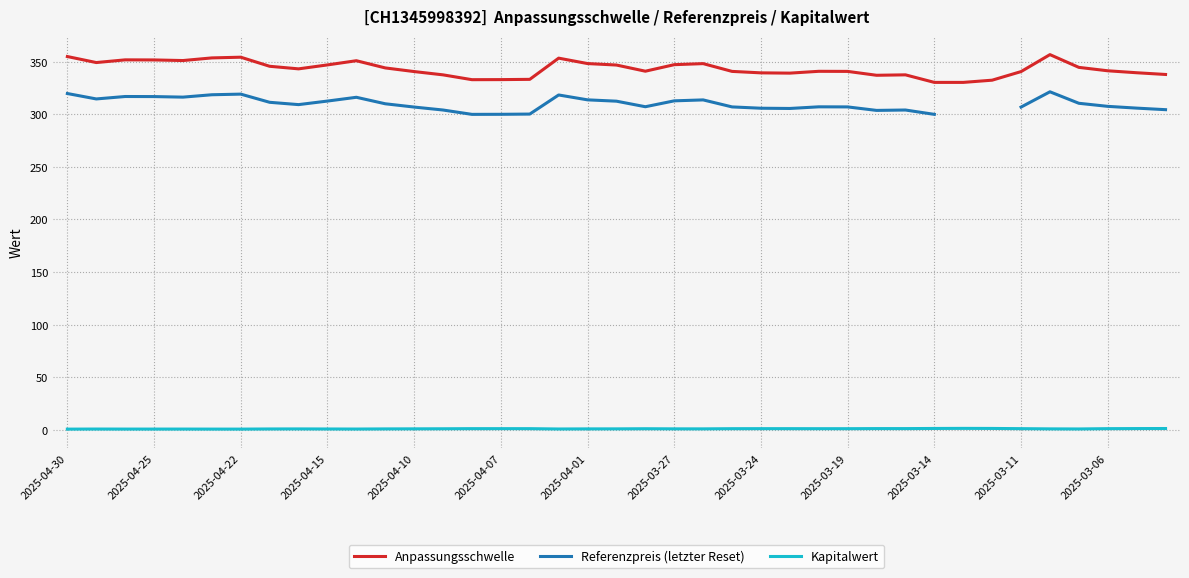

How many data points in Referenzpreis (letzter Reset) are above 309?

19